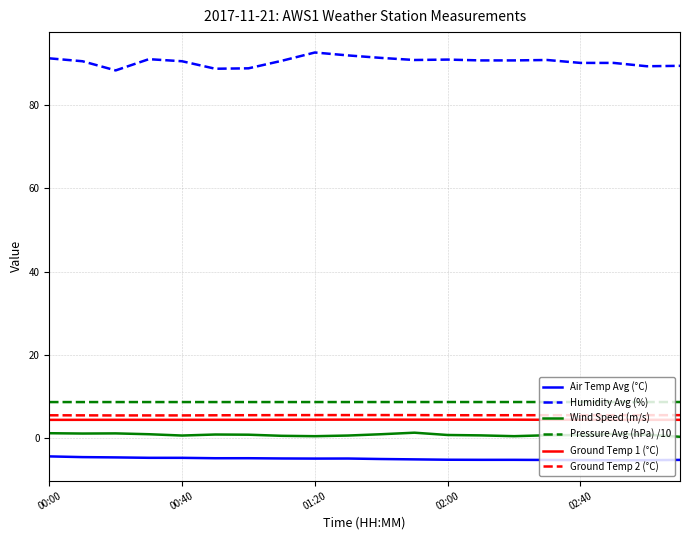

Which series has the largest total across all categories?

Humidity Avg (%)